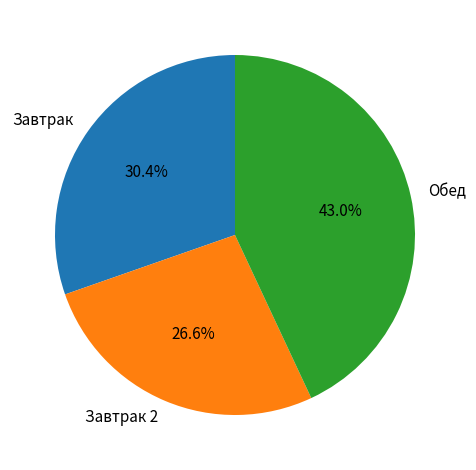

Approximately how many times larger is the value at Завтрак 2 compared to Завтрак?

0.9